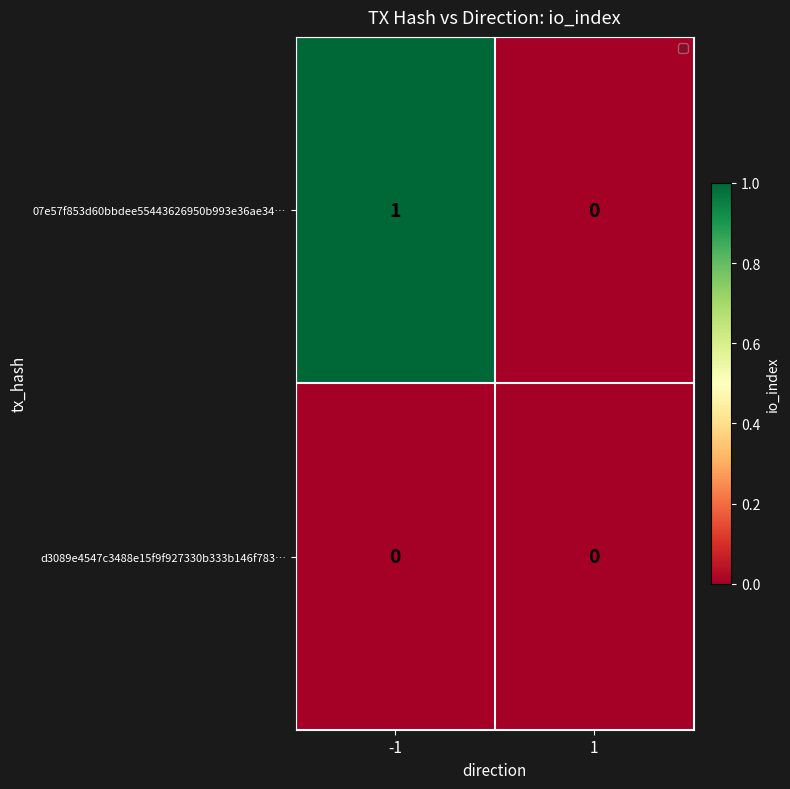

Is it true that 07e57f853d60bbdee55443626950b993e36ae34… equals -1 at 1?

False